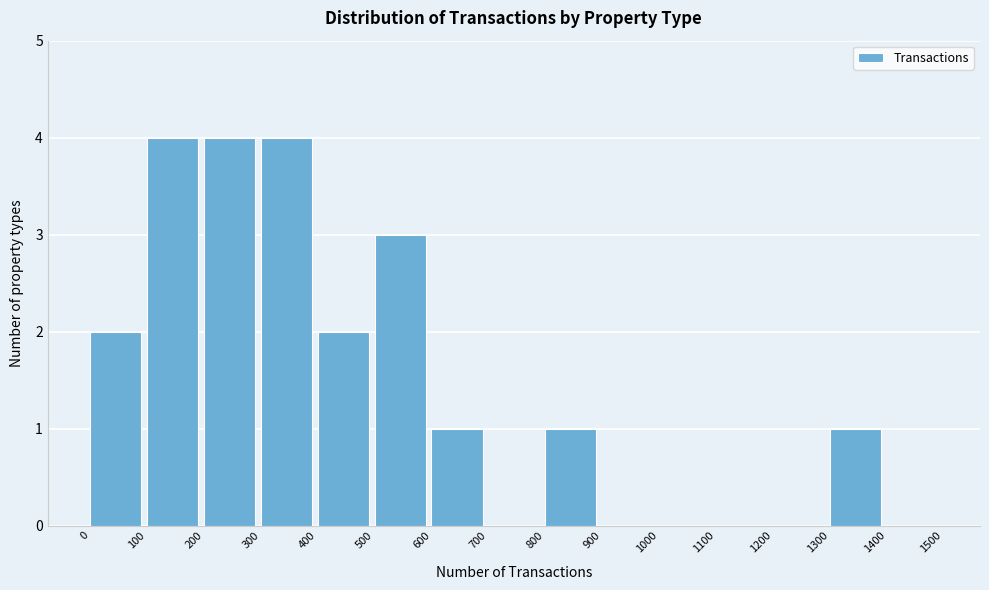

What is the height of the bar covering 400 to 500 on the x-axis? The values are not printed on the chart, so give them approximately, as read against the axis.

2